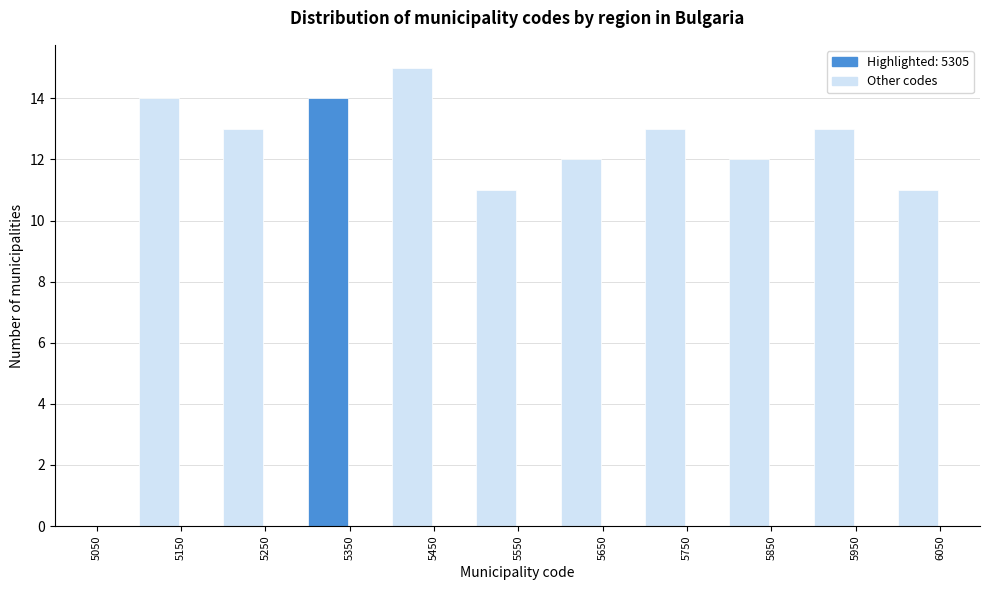

Reading left to right, transcribe this chart: for each bar, give the range it covers on the x-axis and its height. The values are not printed on the chart, so give them approximately, as read against the axis.

5050 to 5100: 0
5100 to 5150: 14
5150 to 5200: 0
5200 to 5250: 13
5250 to 5300: 0
5300 to 5350: 14
5350 to 5400: 0
5400 to 5450: 15
5450 to 5500: 0
5500 to 5550: 11
5550 to 5600: 0
5600 to 5650: 12
5650 to 5700: 0
5700 to 5750: 13
5750 to 5800: 0
5800 to 5850: 12
5850 to 5900: 0
5900 to 5950: 13
5950 to 6000: 0
6000 to 6050: 11